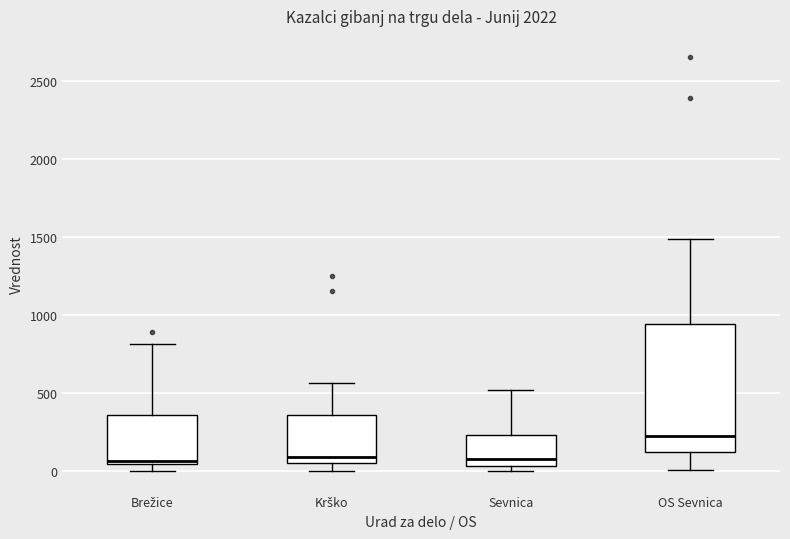

Which box is the tallest, from its lower edge to its upper edge?

OS Sevnica